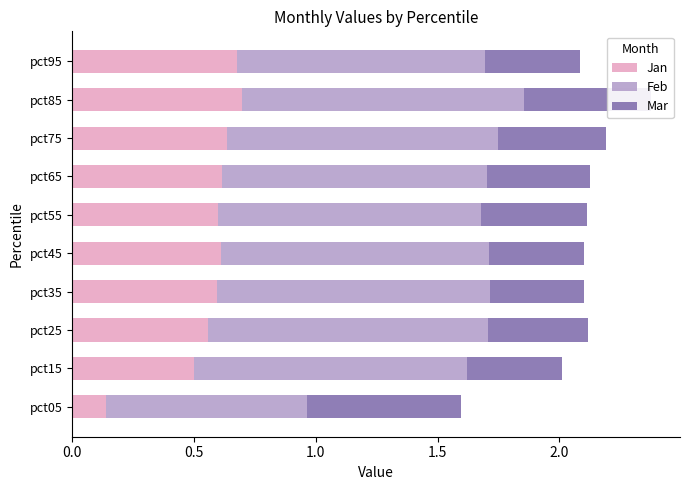

At which label does Jan reach its minimum?

pct05